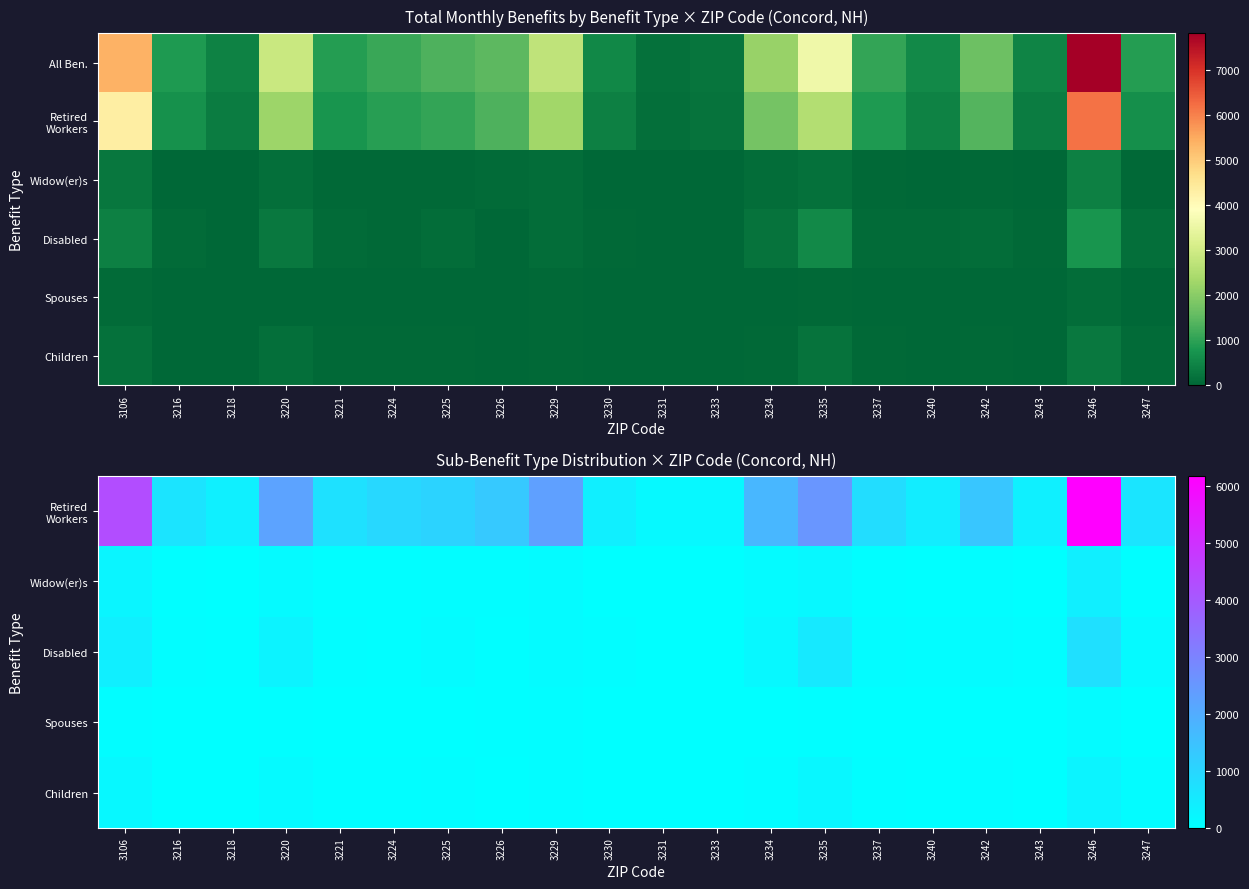

How many series are shown in this chart?

6